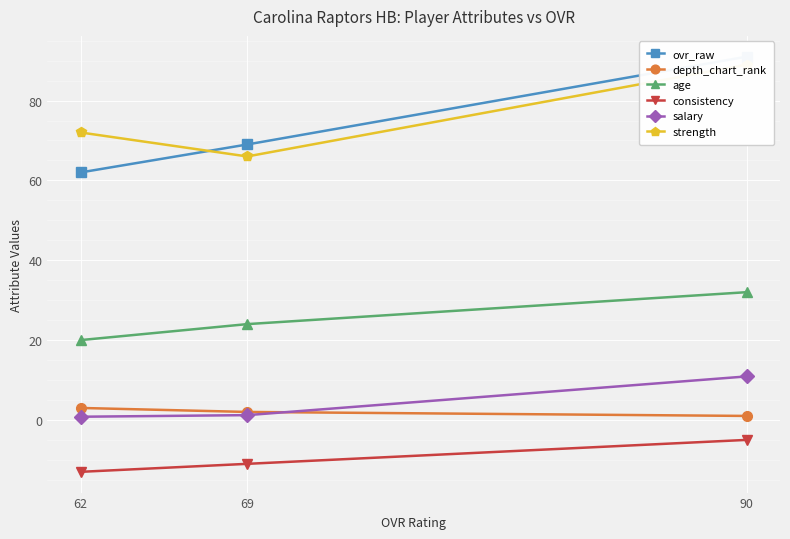

How many values in the age series are below 24?

1